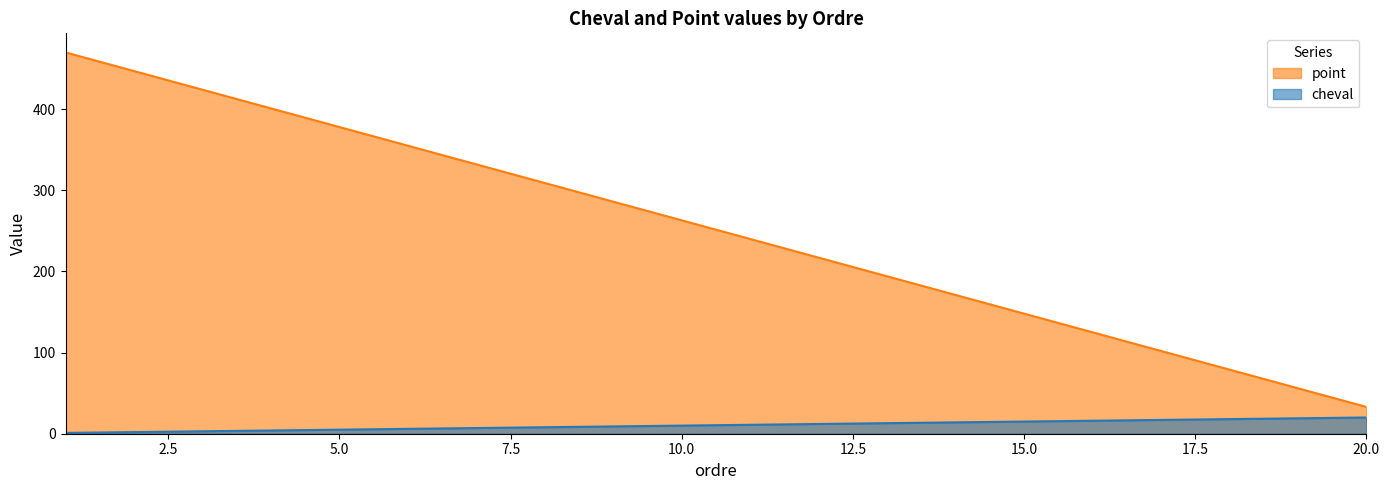

The value of point at 18 is 18. True or false?

True